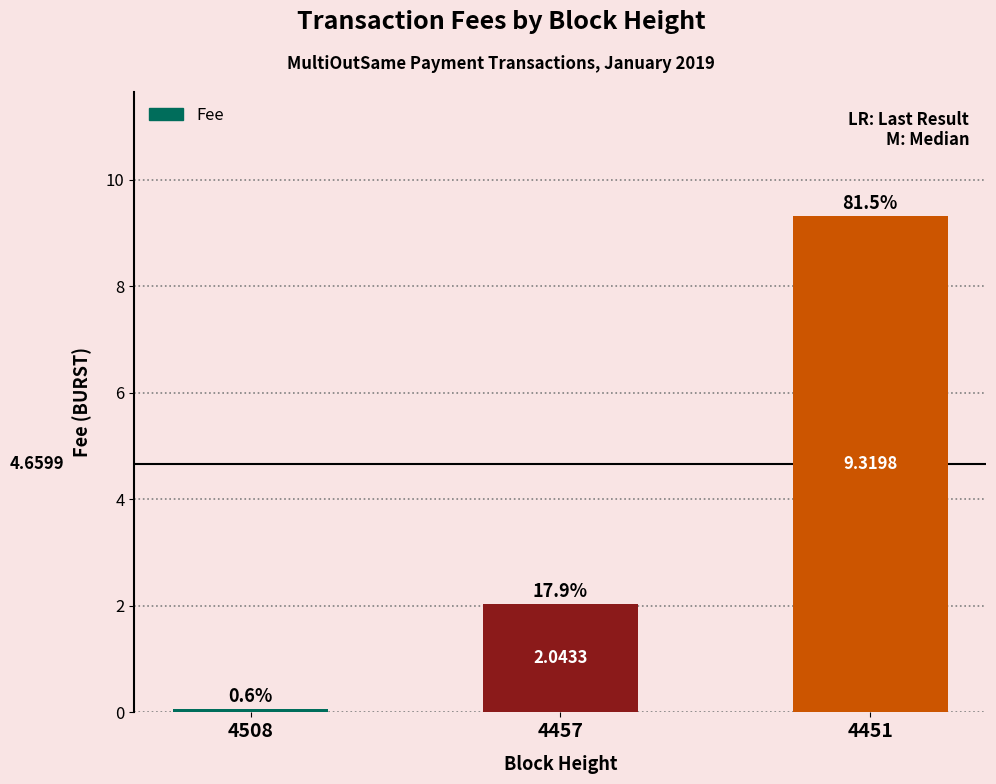

What is the maximum value shown in the chart?

9.3